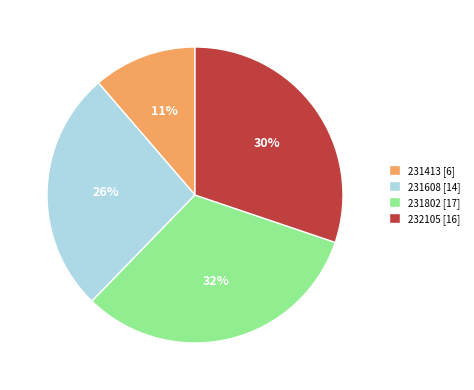

Which category has the biggest portion of the pie?

231802